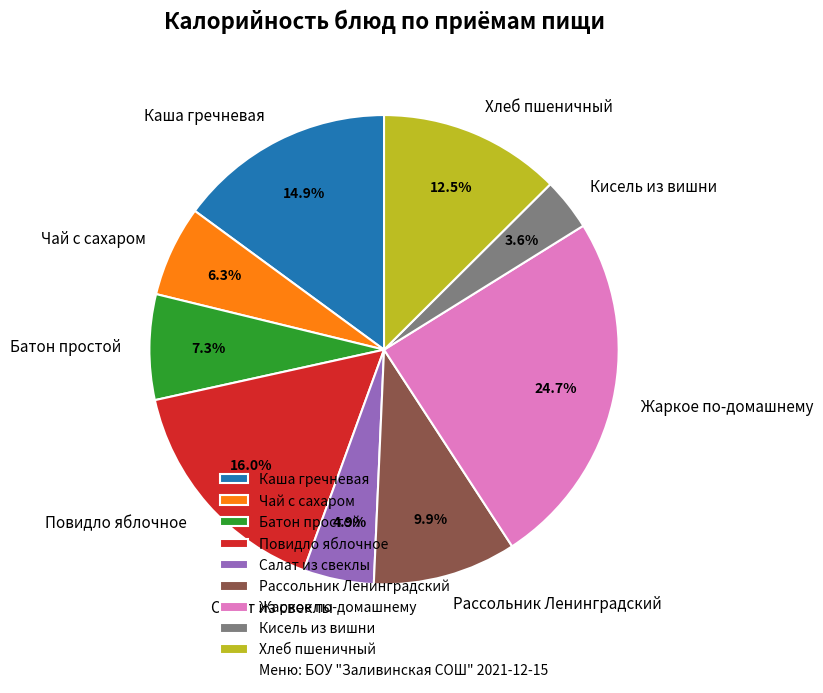

Combined, do Рассольник Ленинградский and Повидло яблочное account for over 50%?

No